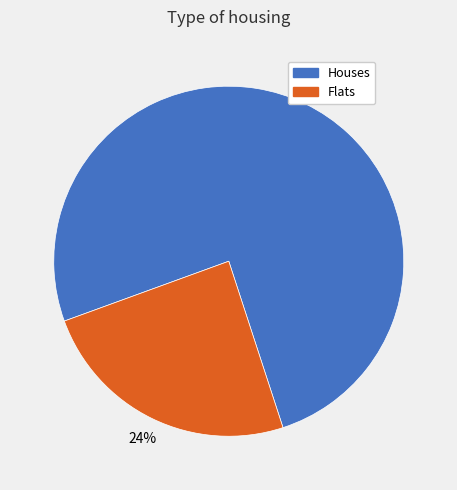

To the nearest percent, what is the average slice percentage?

50%